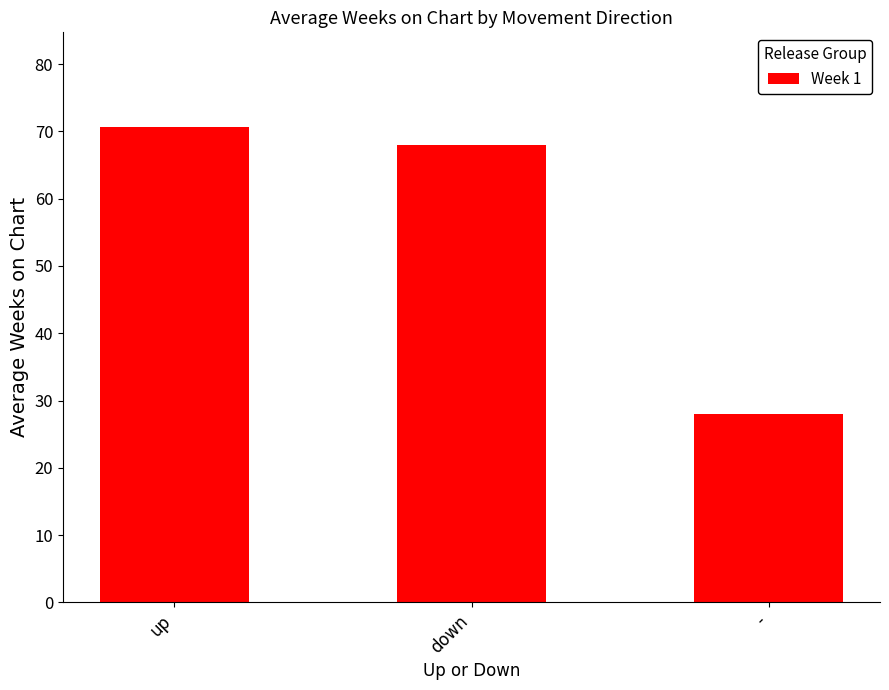

What is the difference between the maximum and minimum values?

42.6